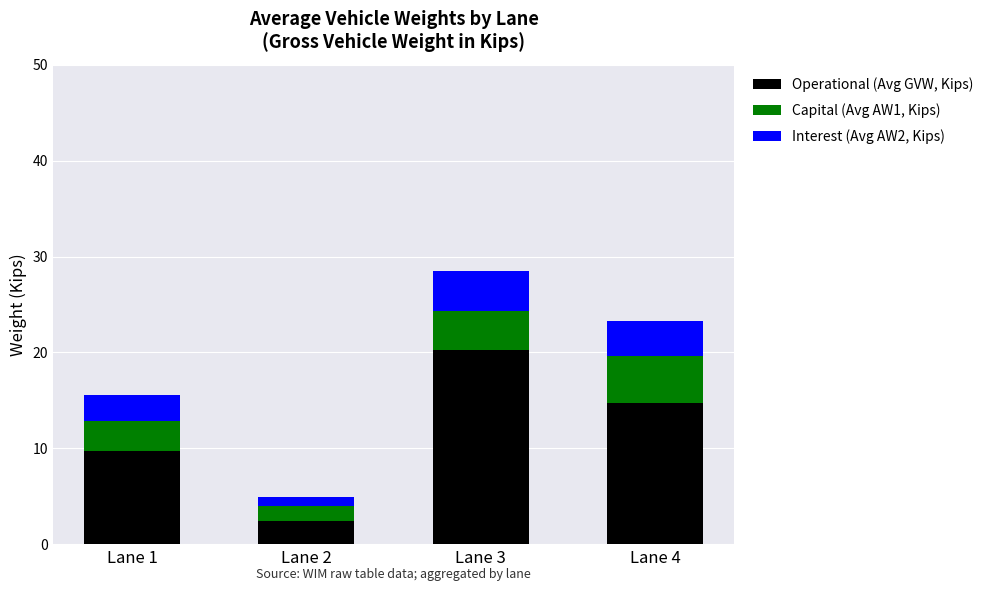

List the labels in order of Operational (Avg GVW, Kips) value, smallest first.

Lane 2, Lane 1, Lane 4, Lane 3